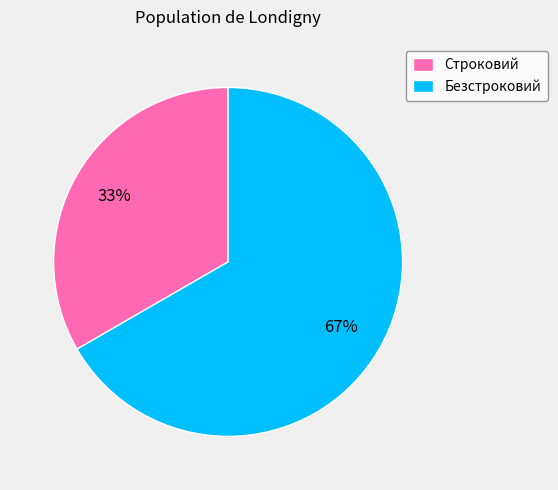

True or false: Безстроковий accounts for 57% of the total.

False